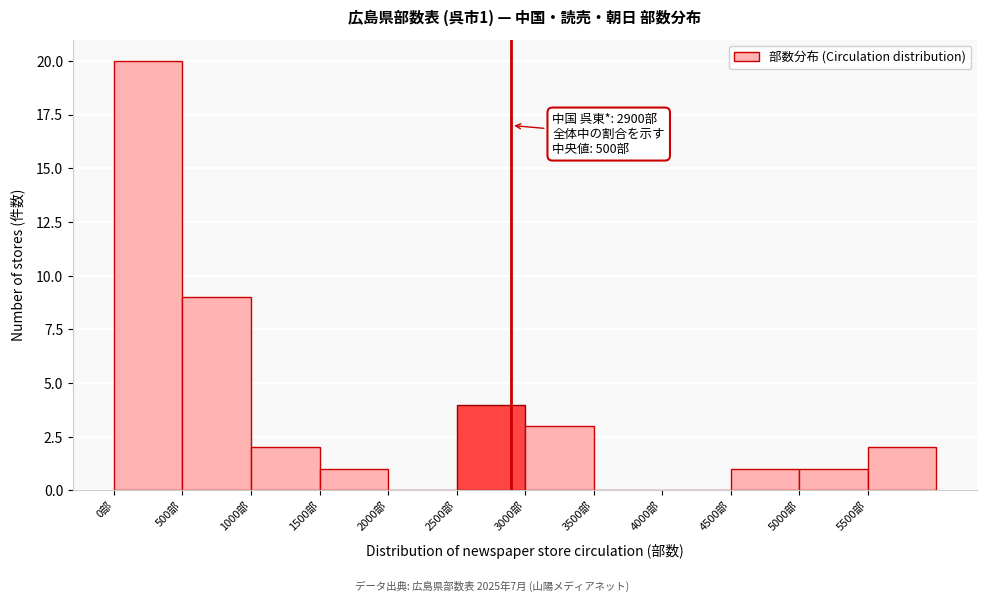

Which range on the x-axis has the tallest bar?

0 to 500